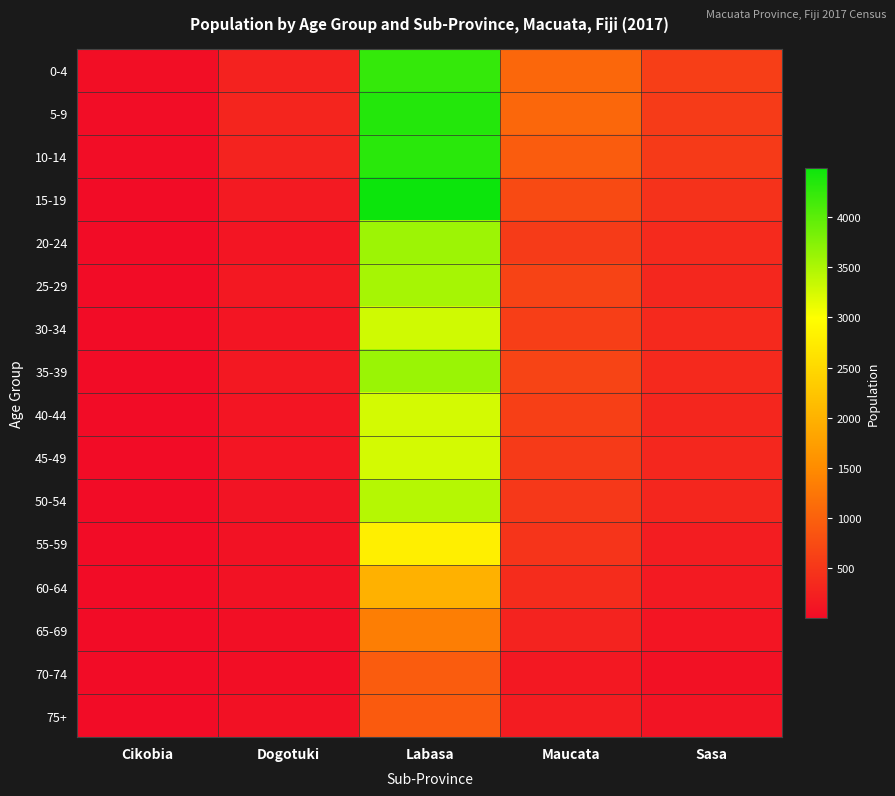

Count the number of data series in this chart.

16